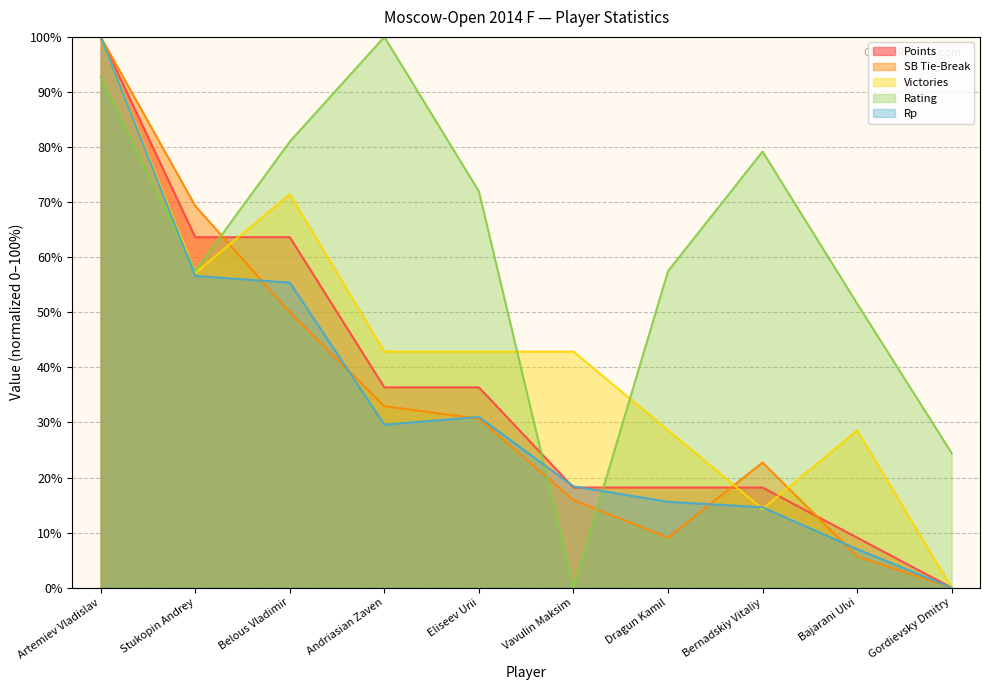

Where is the first local minimum for Victories?

Stukopin Andrey